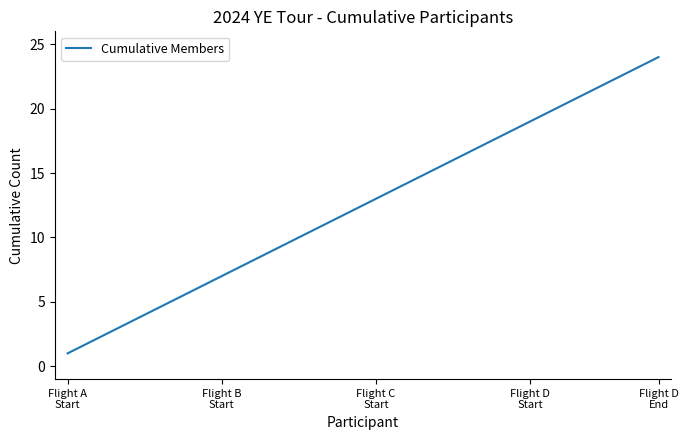

What is the greatest value displayed?

24